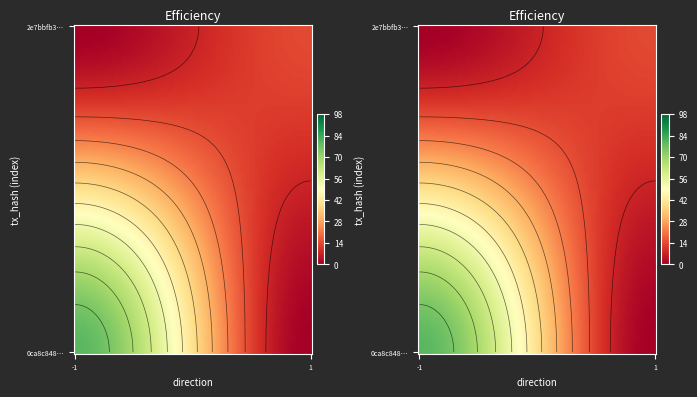

Is the value of 2e7bbfb3afd2eb4e1e7d01c50ea8ac5c90fc7b4 at -1 greater than the value of 0ca8c848fc6e354a144462ebd37dc2c5edbec43 at 1?

No